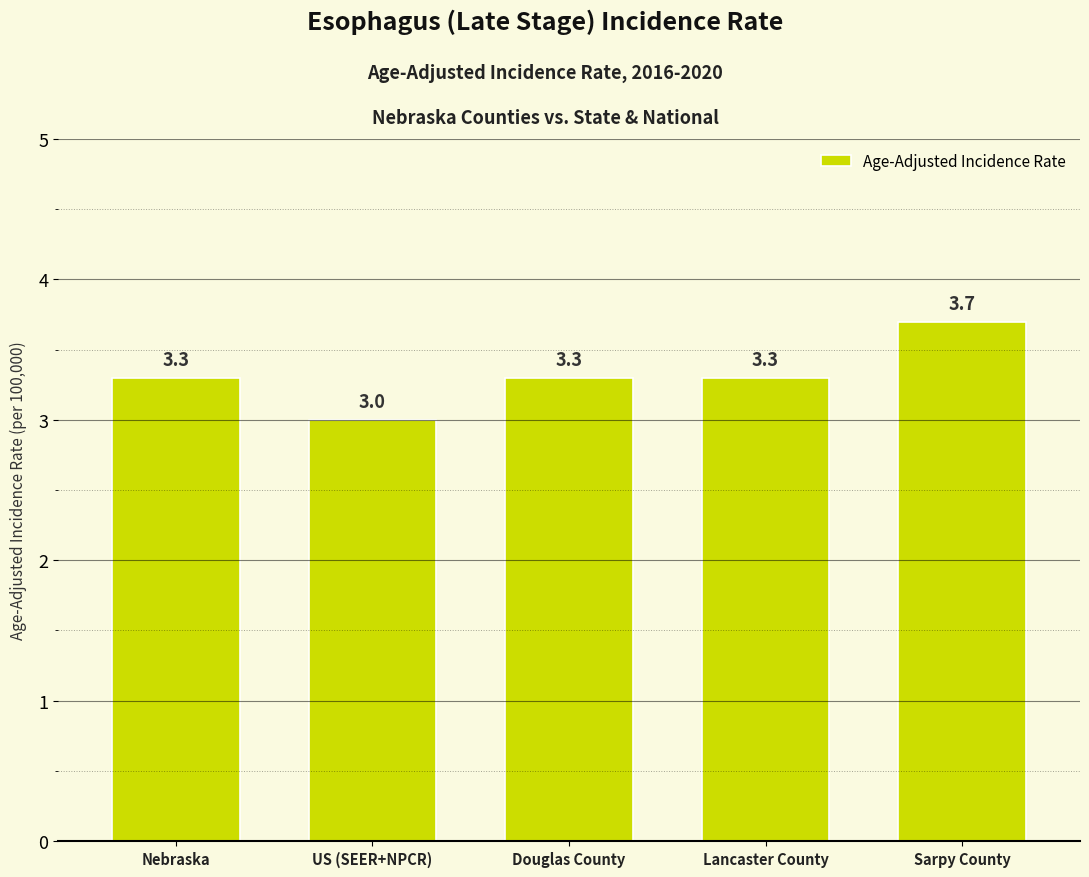

How many values exceed 3?

4